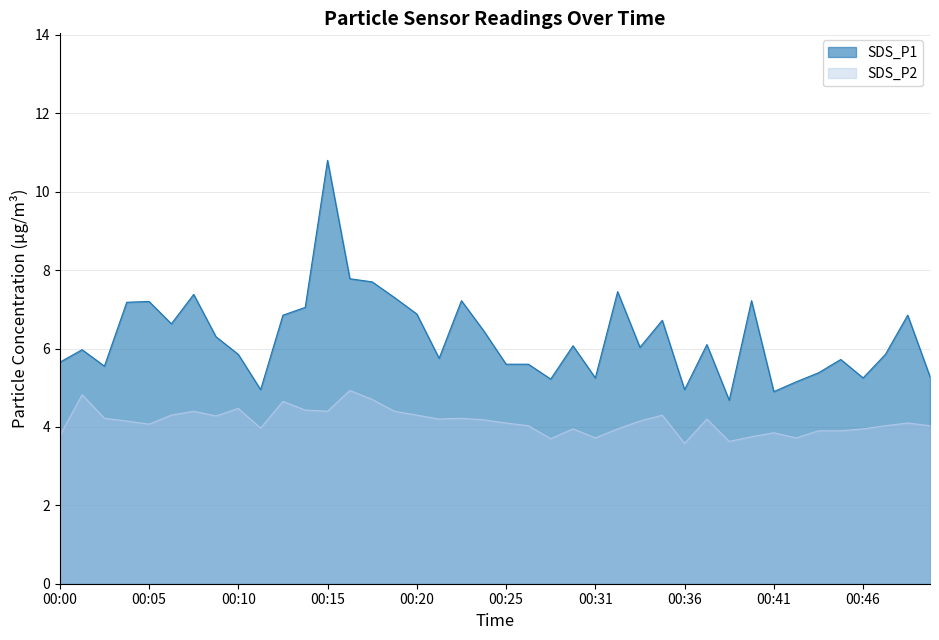

What is the smallest value displayed?

3.6